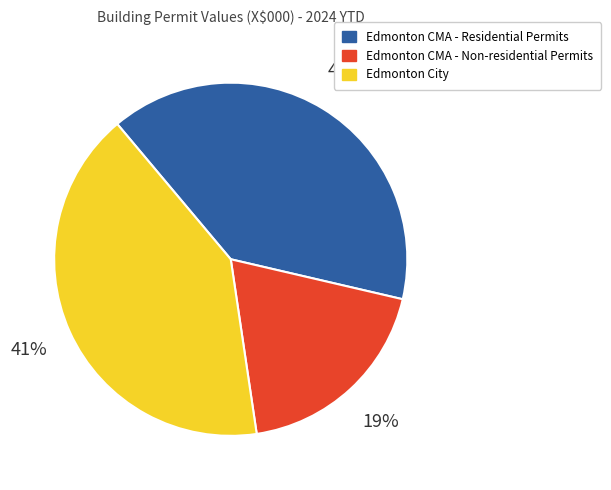

What percentage is the Edmonton City slice, to the nearest percent?

41%